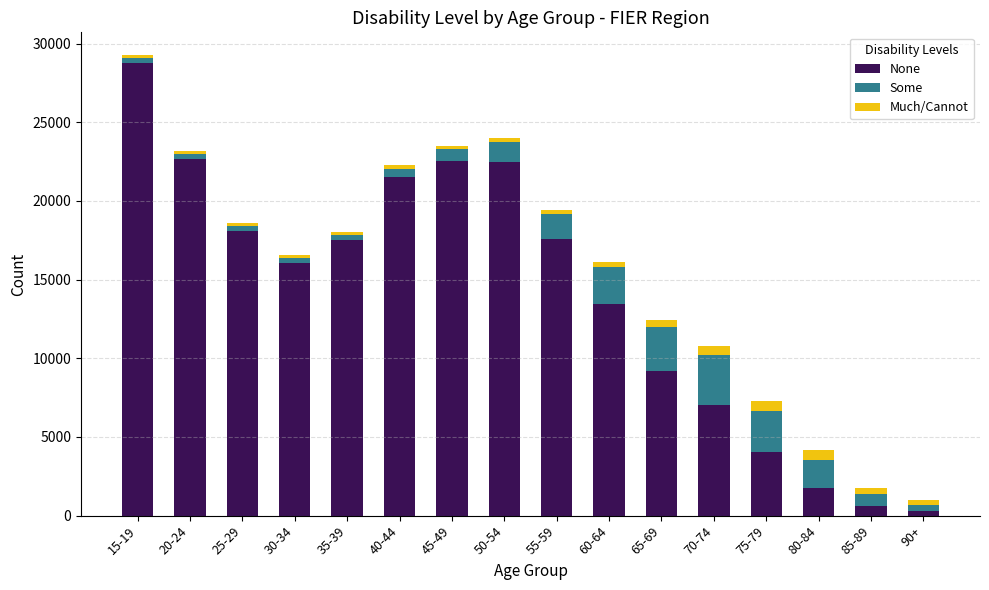

Are the bars horizontal?

No